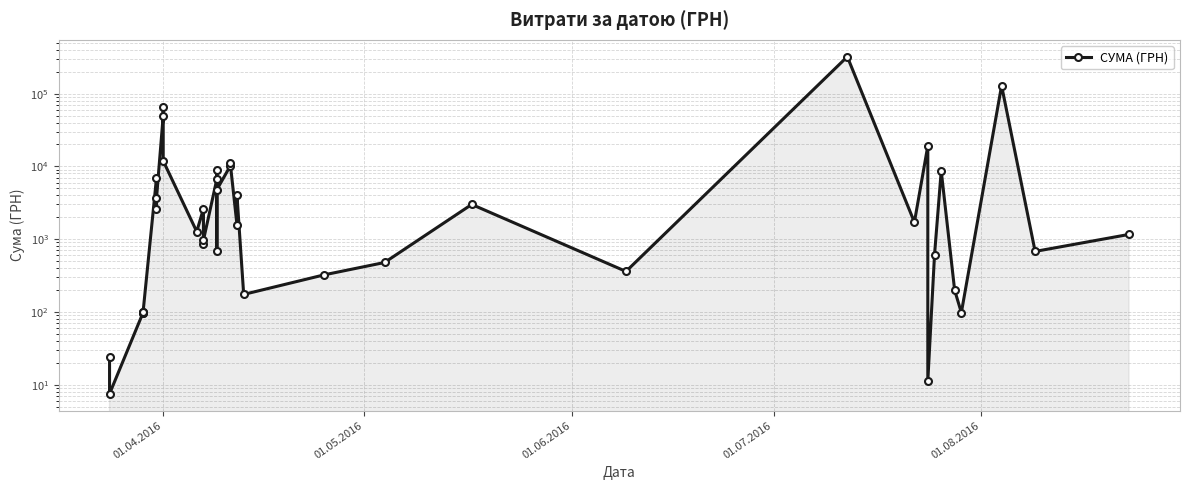

True or false: the data has more than 0 interior local peaks.

True